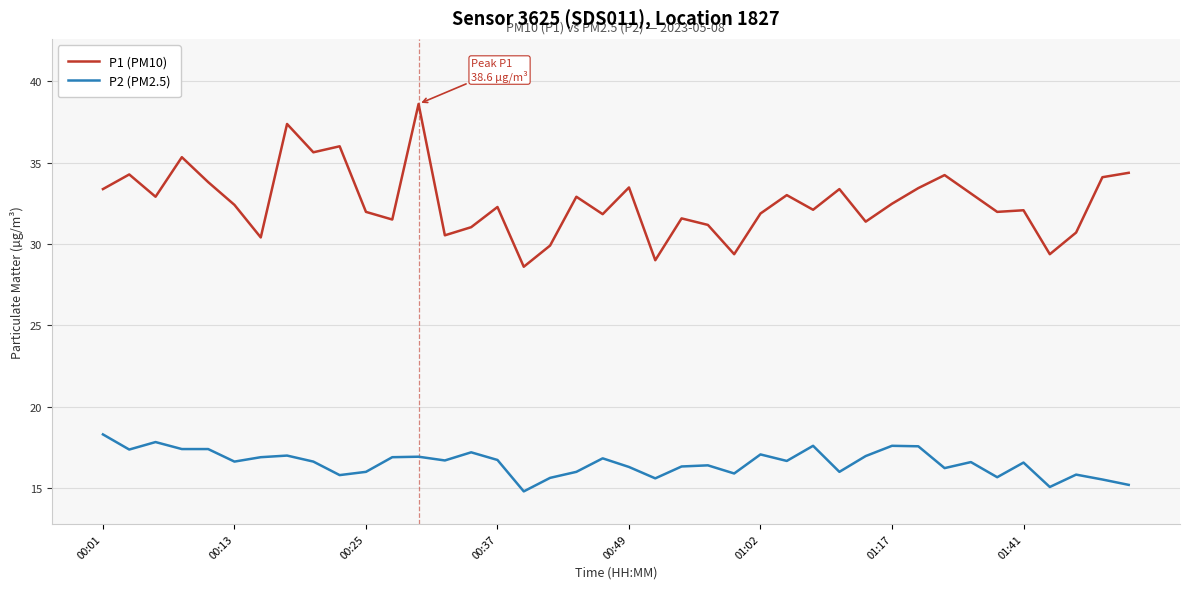

How many lines are shown in the chart?

2